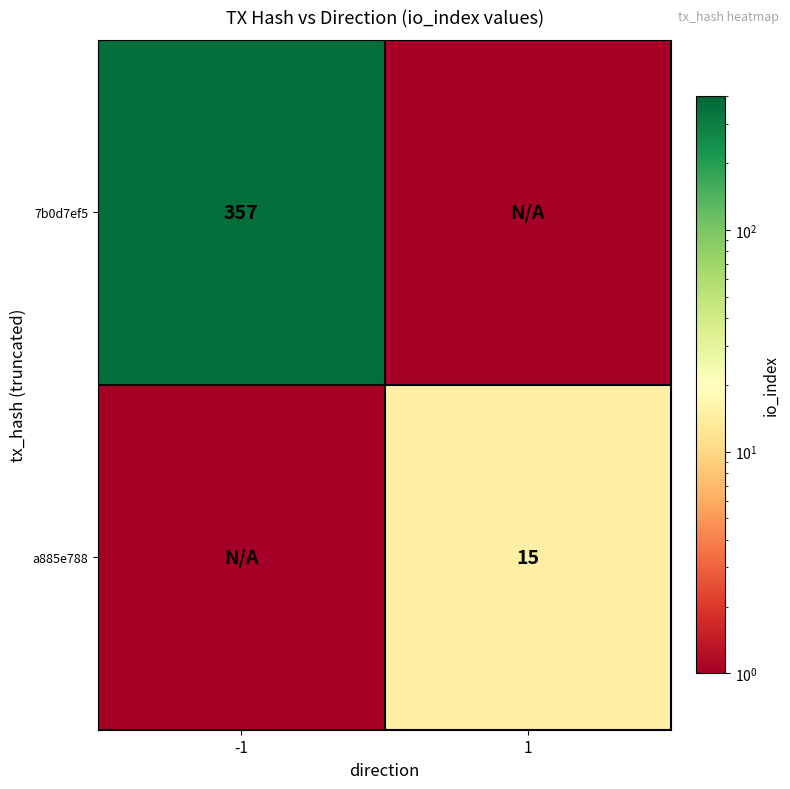

Is the value of a885e788 at 1 greater than the value of 7b0d7ef5 at -1?

No